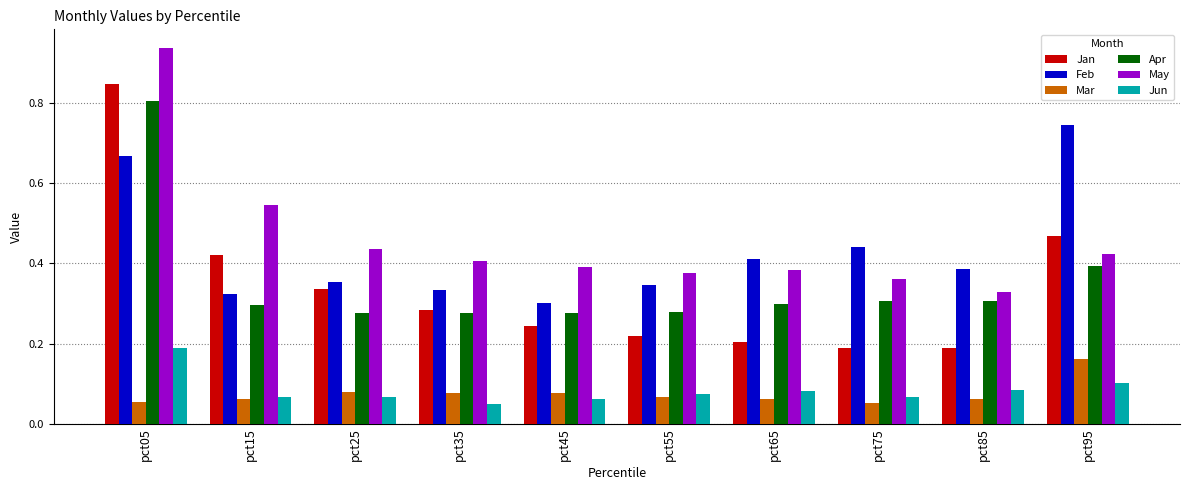

At how many categories does at least one series exceed 0?

10